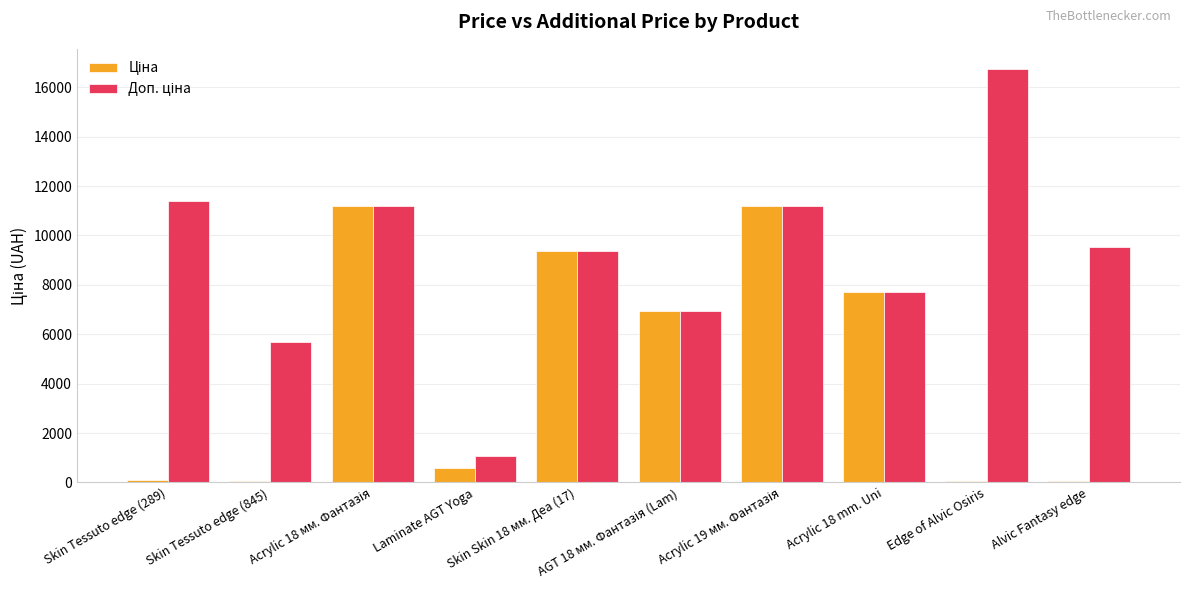

What is the greatest value displayed?

16722.0